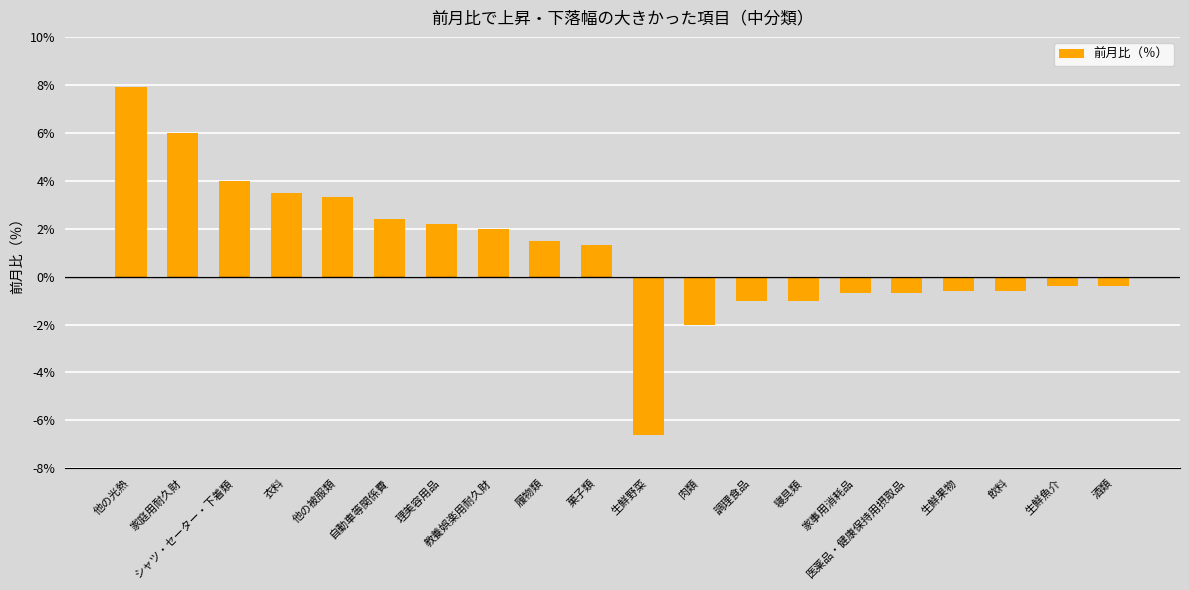

Reading right to left, transcribe all the data shown in this chart.

酒類=-0.4	生鮮魚介=-0.4	飲料=-0.6	生鮮果物=-0.6	医薬品・健康保持用摂取品=-0.7	家事用消耗品=-0.7	寝具類=-1.0	調理食品=-1.0	肉類=-2.0	生鮮野菜=-6.6	菓子類=1.3	履物類=1.5	教養娯楽用耐久財=2.0	理美容用品=2.2	自動車等関係費=2.4	他の被服類=3.3	衣料=3.5	シャツ・セーター・下着類=4.0	家庭用耐久財=6.0	他の光熱=7.9